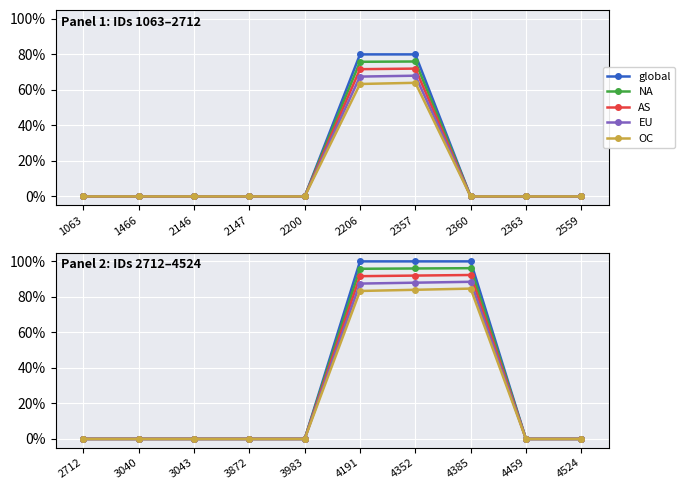

How many lines are shown in the chart?

5